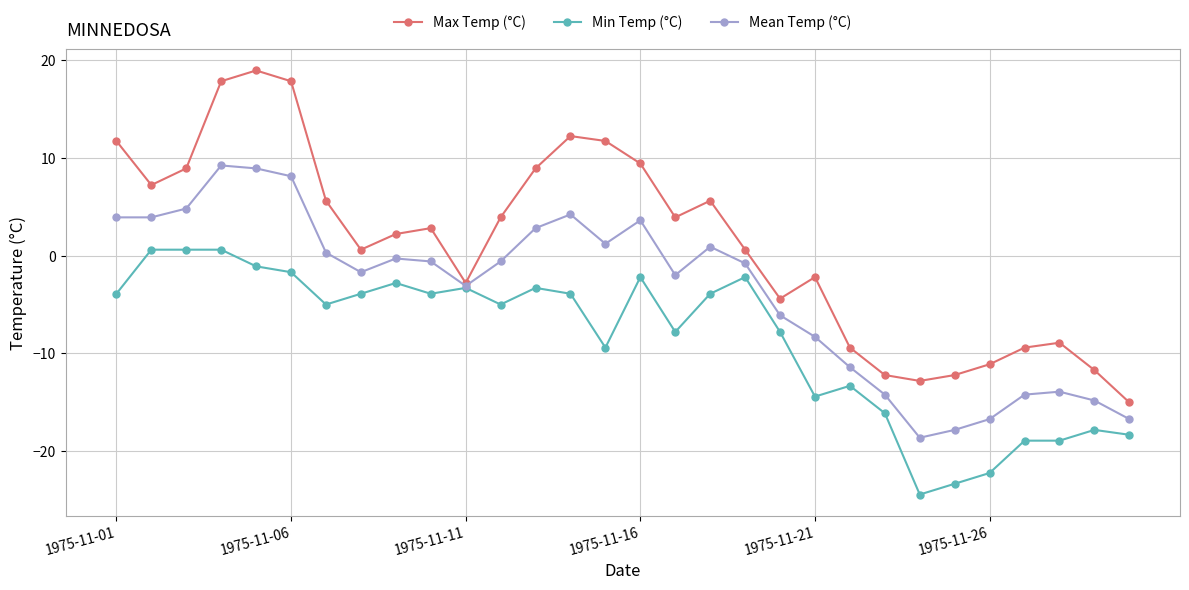

What is the maximum value for Max Temp (°C)?

18.9